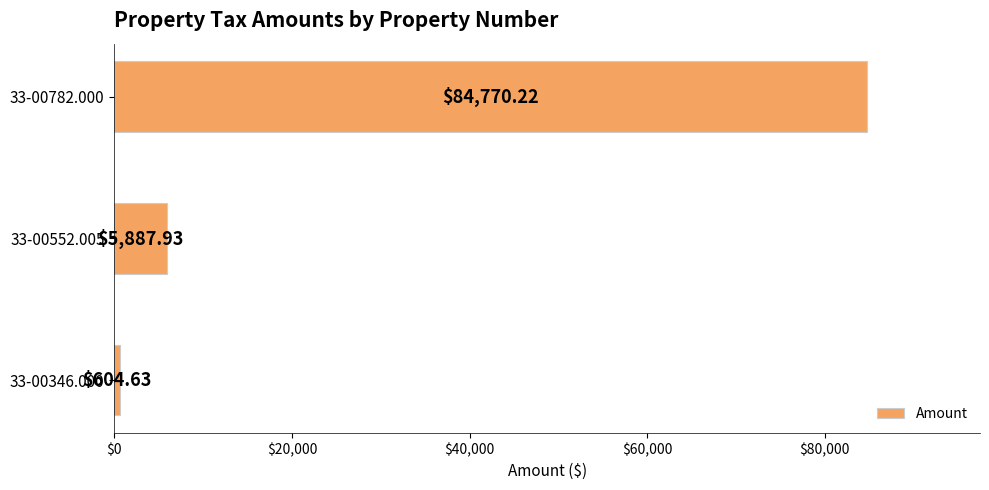

What is the sum of the values at 33-00552.005 and 33-00346.000?

6492.6